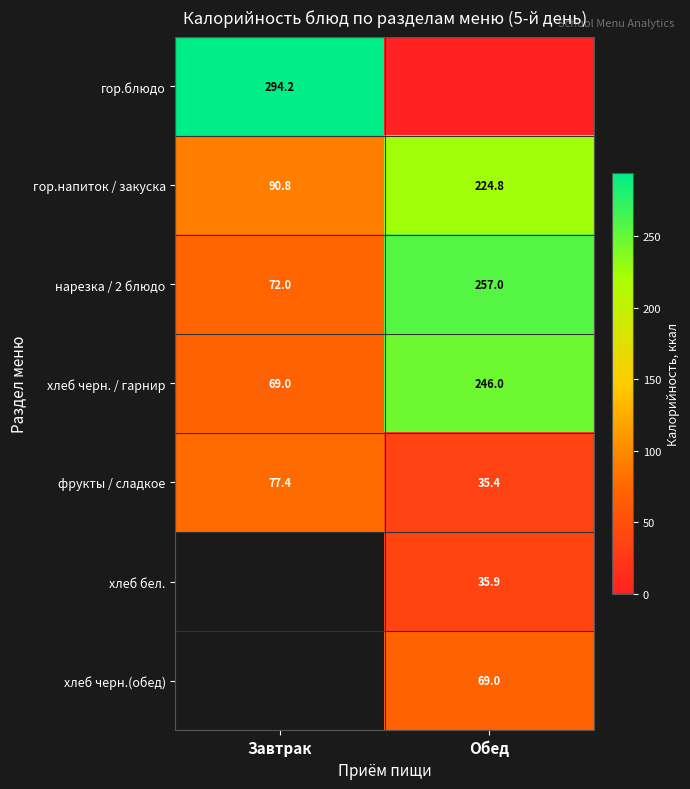

At which category does the chart reach its minimum across all series?

Обед